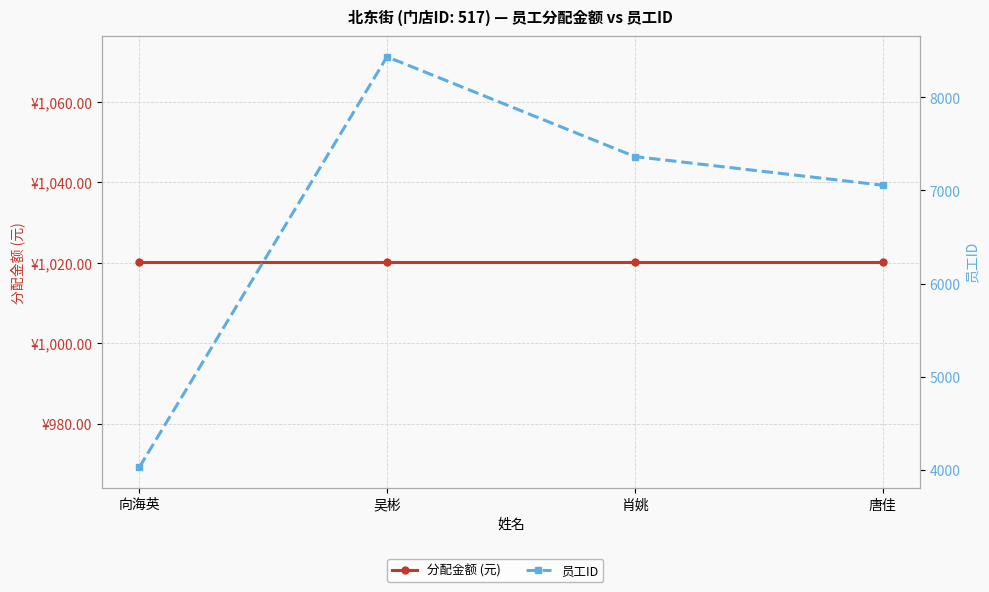

At which category does the chart reach its peak across all series?

吴彬